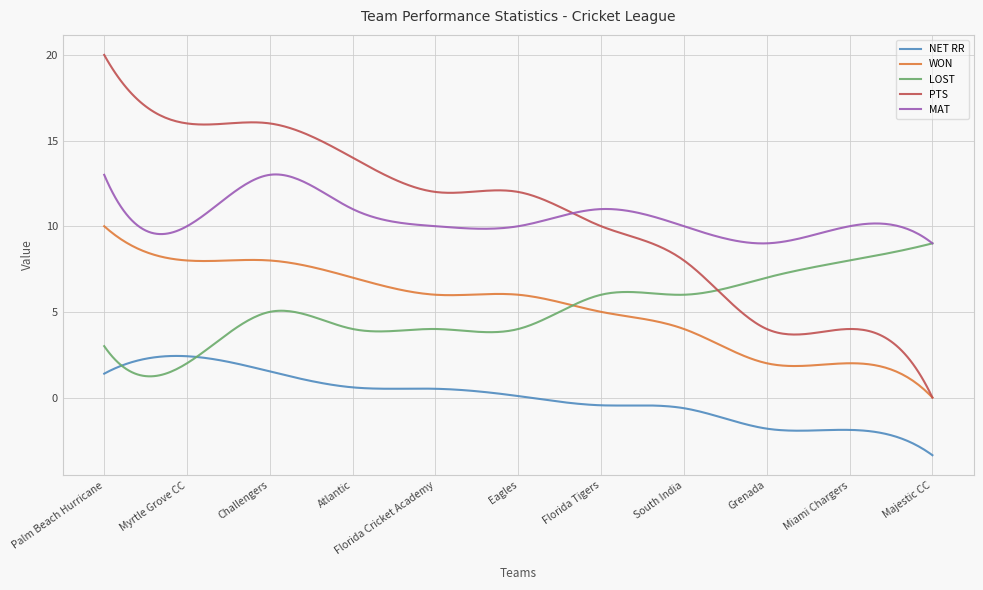

Which series has the widest spread of values?

PTS